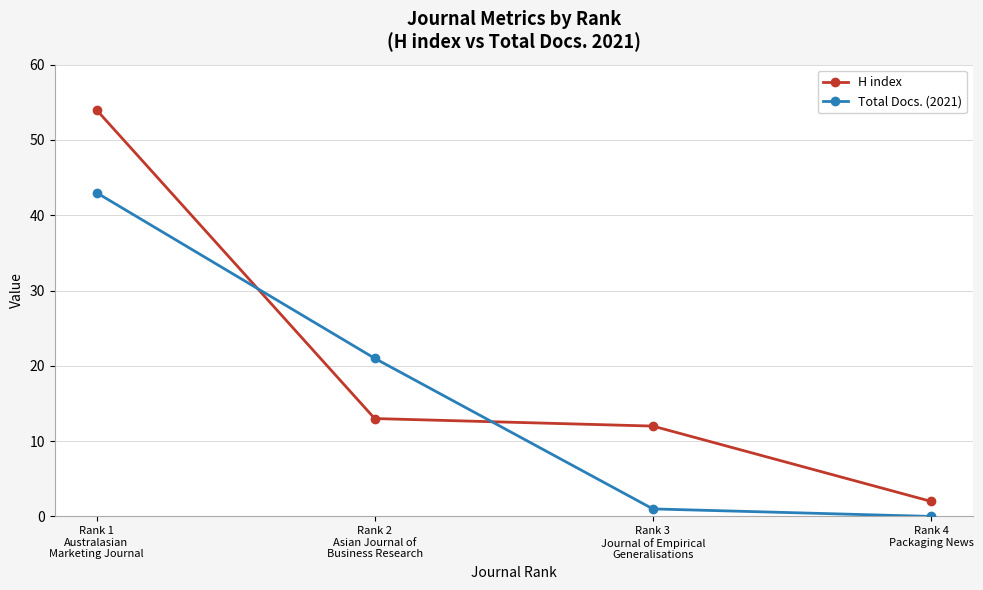

Is the value of H index at Rank 4
Packaging News greater than the value of Total Docs. (2021) at Rank 4
Packaging News?

Yes